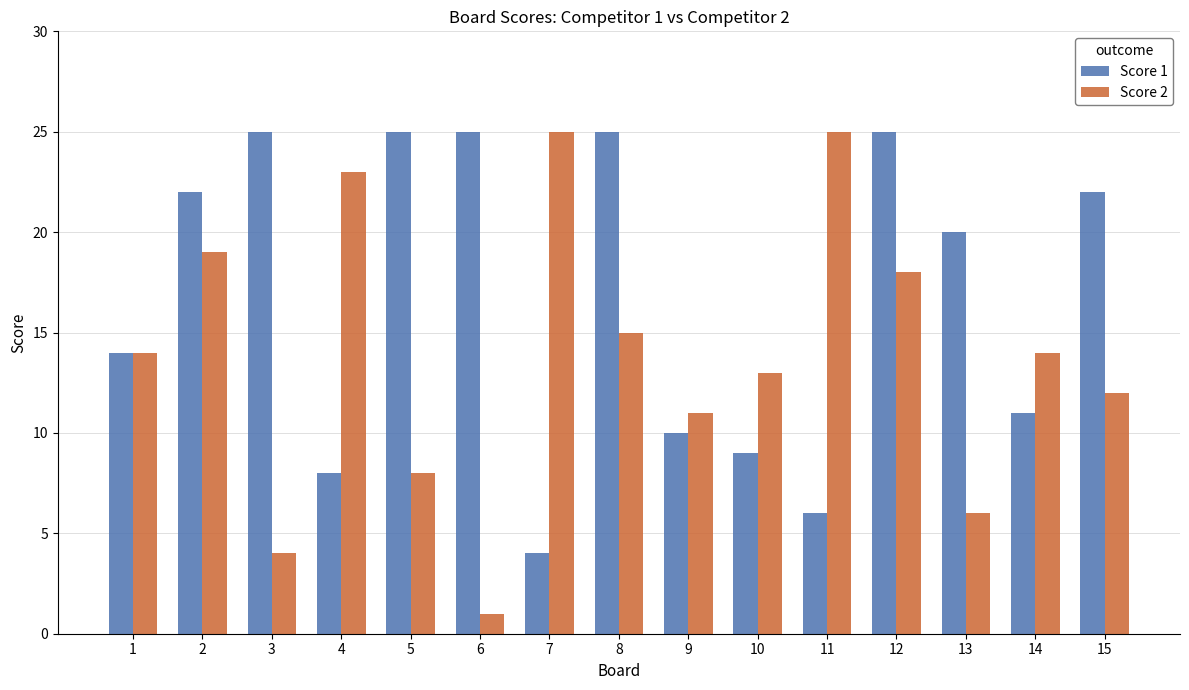

What are all the series names shown in the legend?

Score 1, Score 2